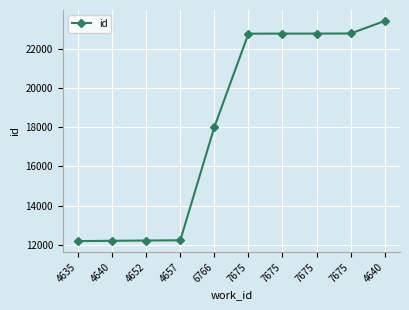

What is the difference between the values at 6766 and 7675?

4752